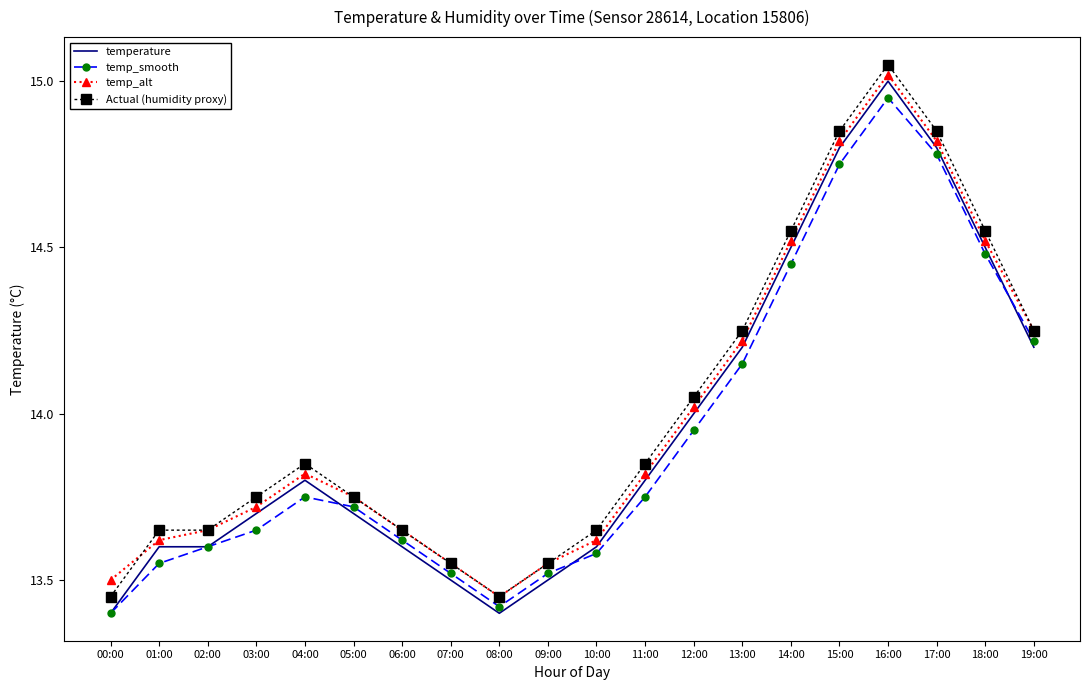

At which category is the sum across all series the highest?

16:00